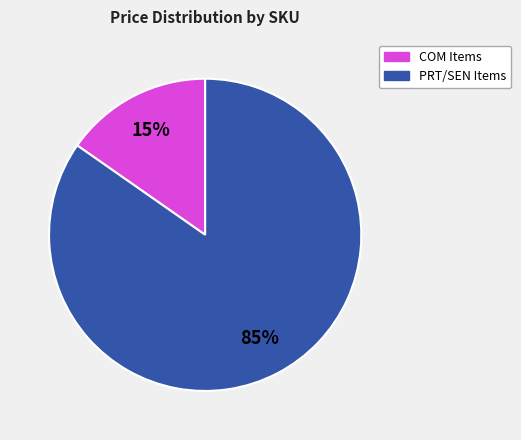

Does any single category account for the majority?

Yes